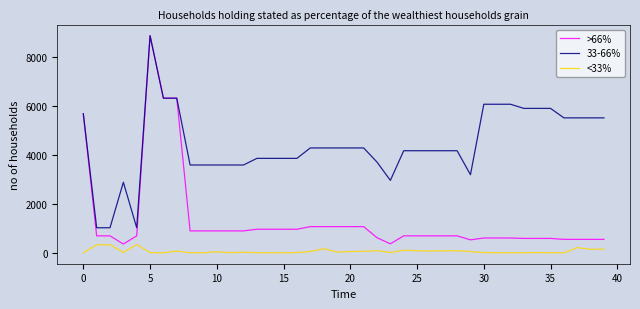

True or false: <33% and >66% intersect in this chart.

False